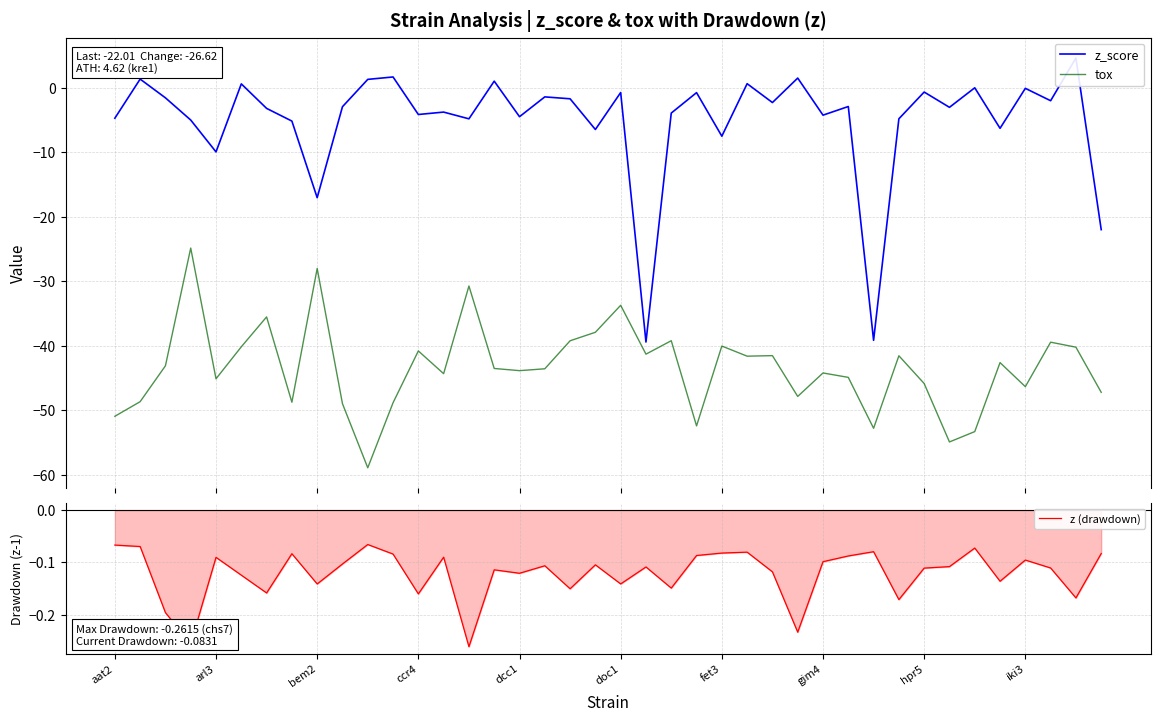

Is it true that z_score equals 0.5 at arl3?

False